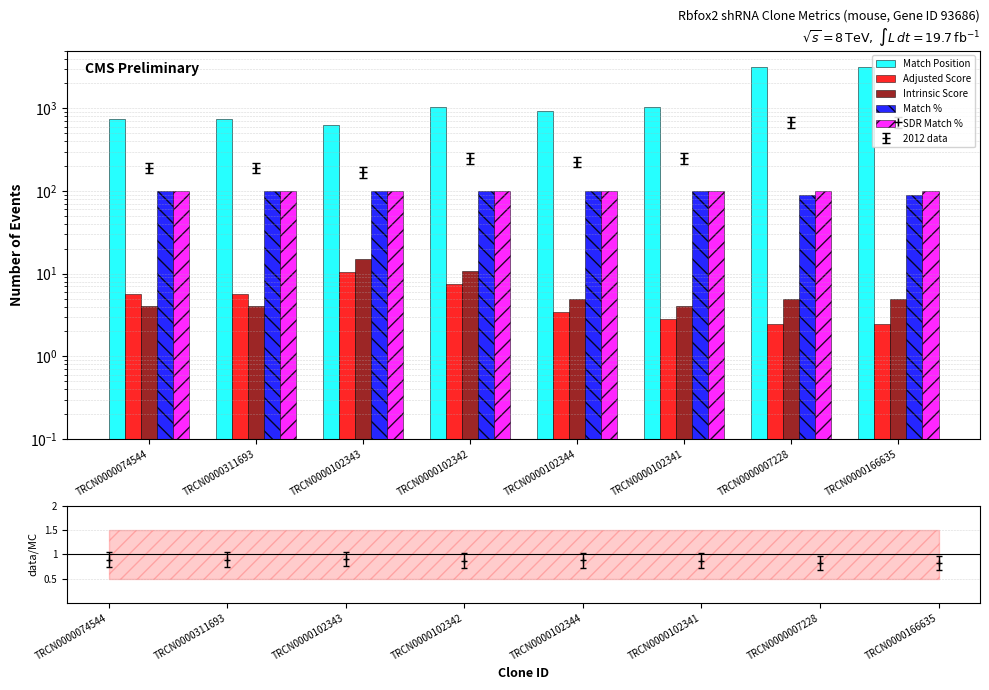

Which series has the largest total across all categories?

Match Position